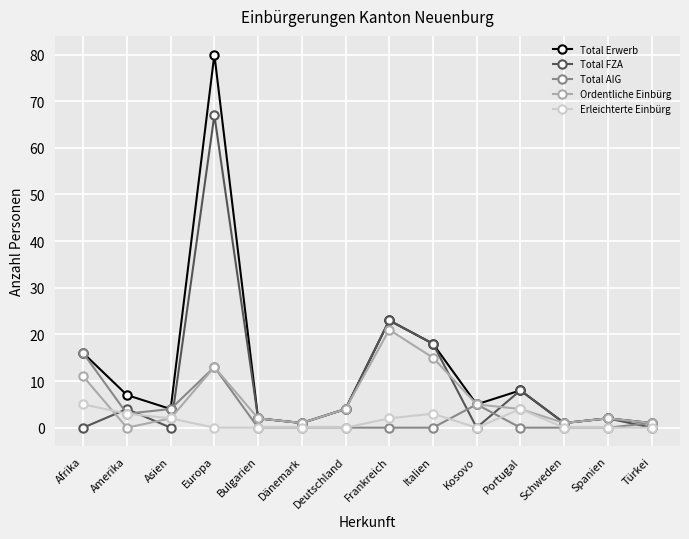

At which category is the sum across all series the highest?

Europa